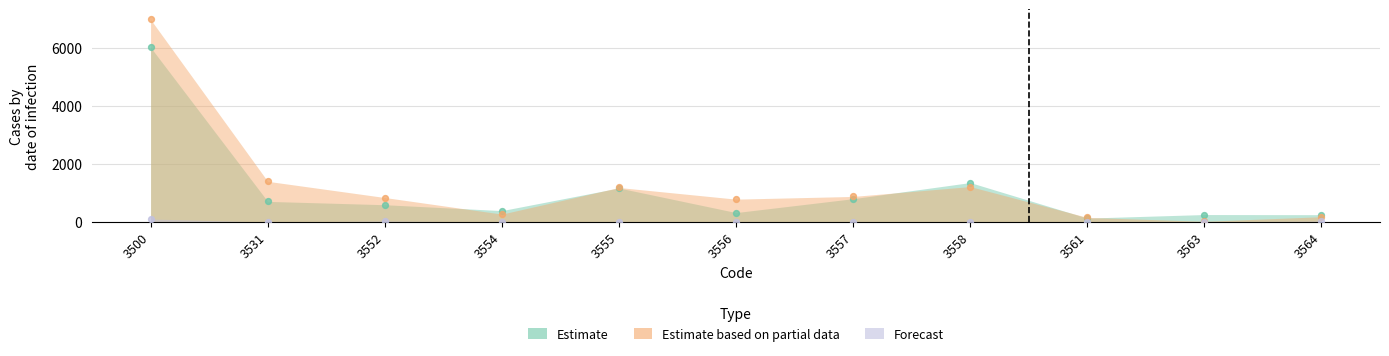

At which category is the sum across all series the highest?

3500